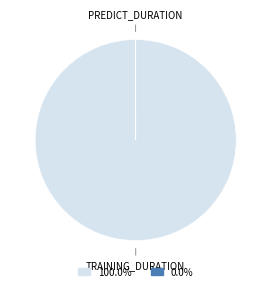

Is there any slice that represents more than half of the pie?

Yes